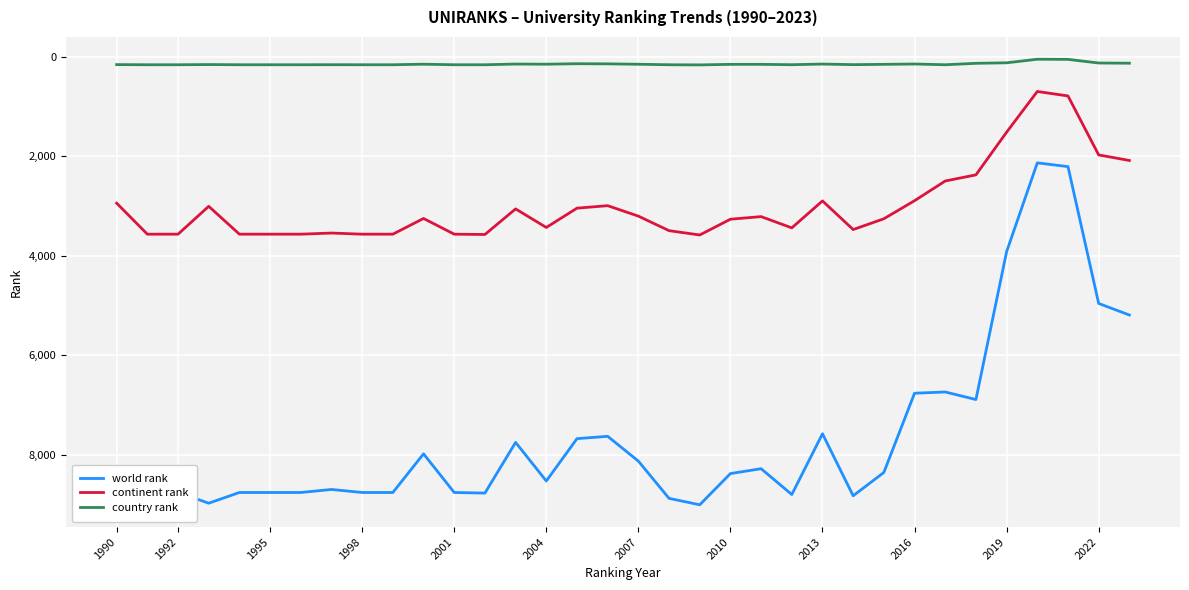

What is the lowest value of the world rank series?

2135